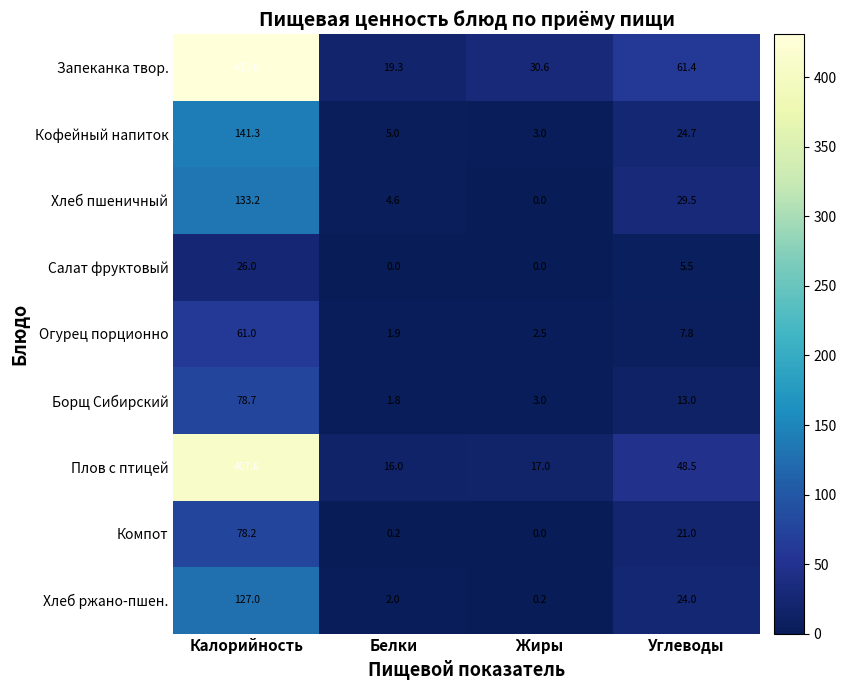

The value of Плов с птицей at Белки is 28.2. True or false?

False